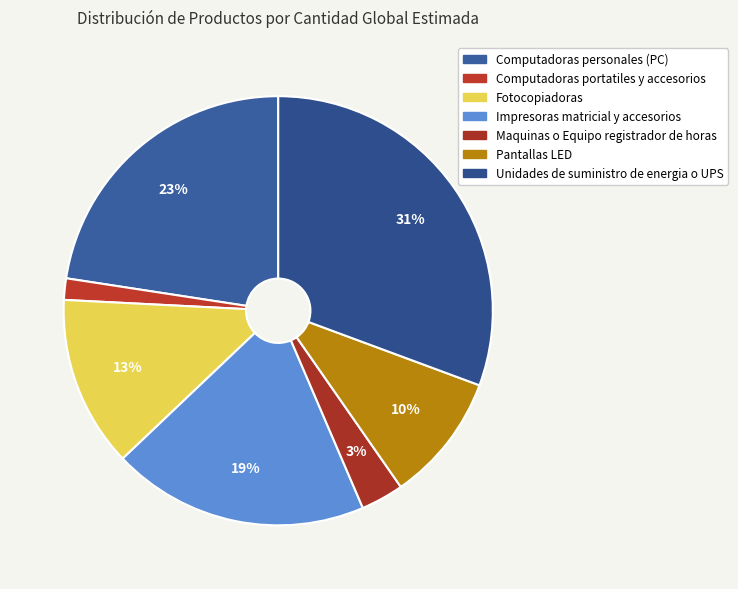

True or false: Unidades de suministro de energia o UPS accounts for 31% of the total.

True